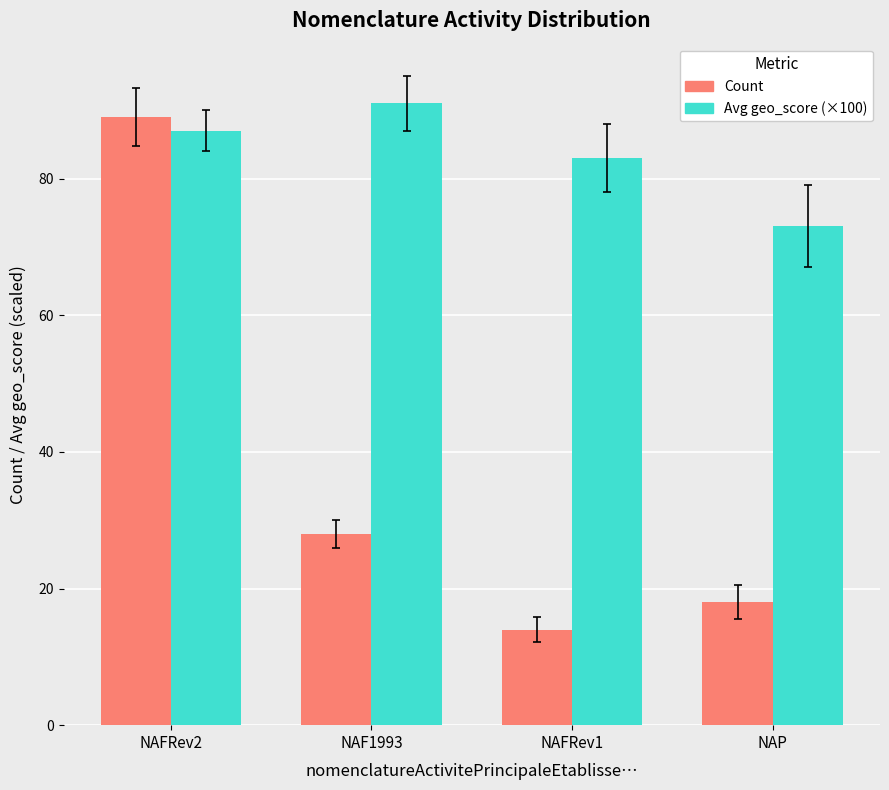

What position from the left is NAF1993?

2